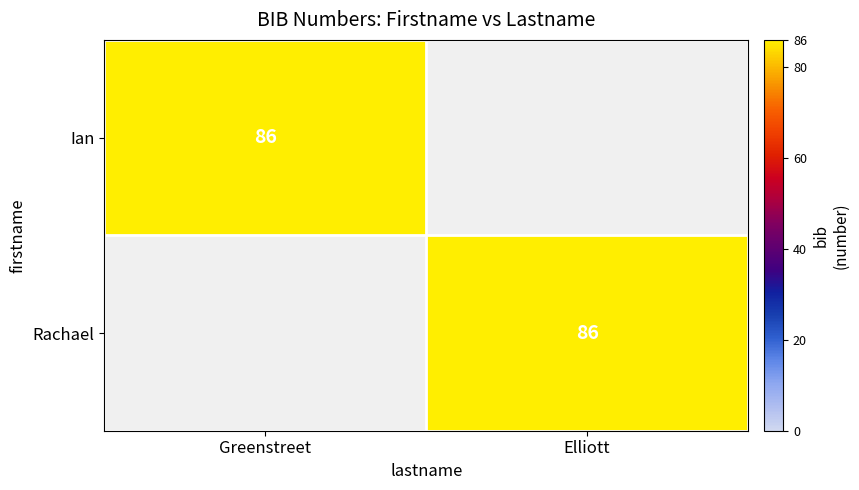

Count the number of data series in this chart.

2